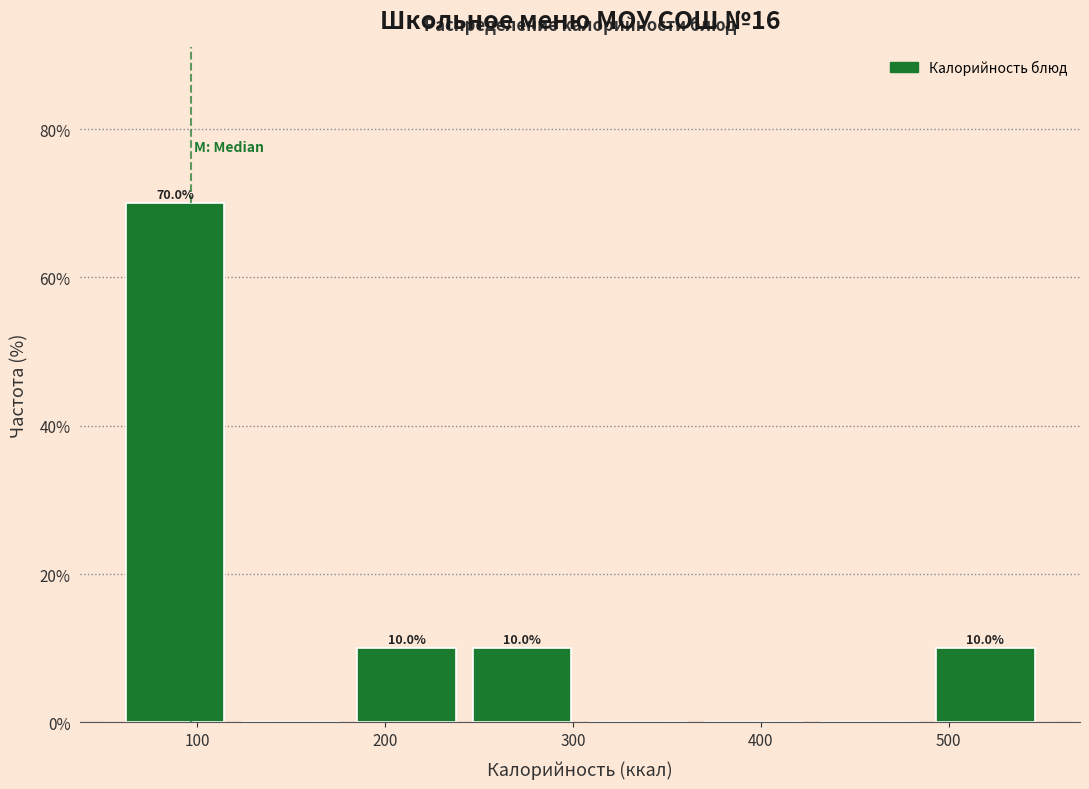

Which range on the x-axis has the tallest bar?

60 to 120